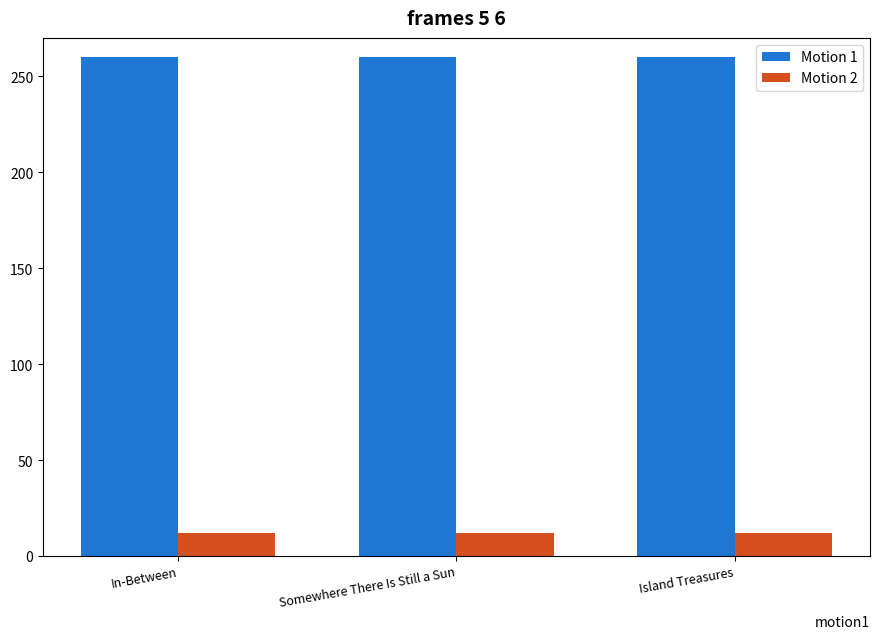

Reading left to right, transcribe all the data shown in this chart.

Motion 1: In-Between=260	Somewhere There Is Still a Sun=260	Island Treasures=260
Motion 2: In-Between=12	Somewhere There Is Still a Sun=12	Island Treasures=12